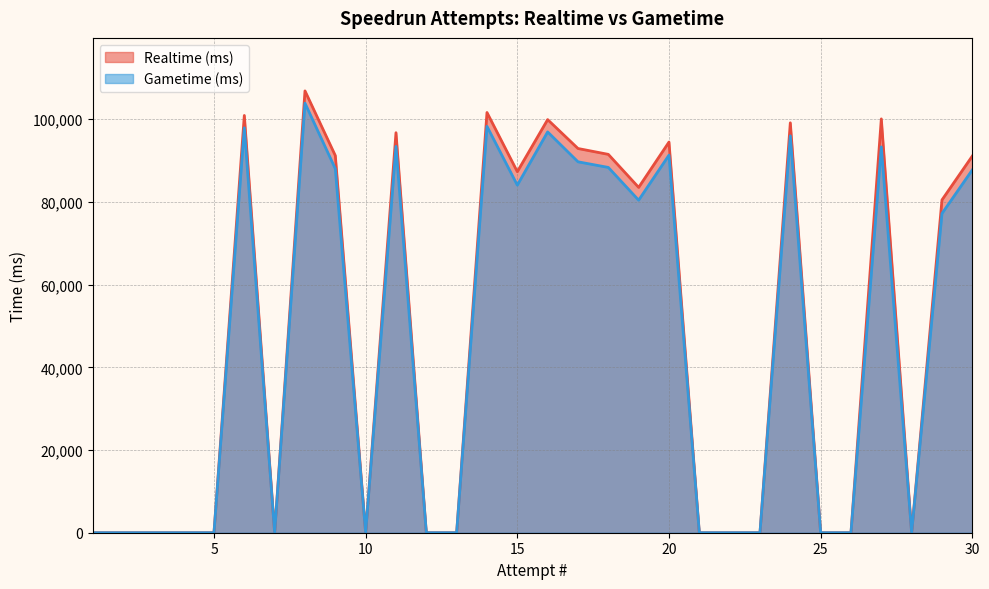

True or false: Gametime (ms) and Realtime (ms) intersect in this chart.

False